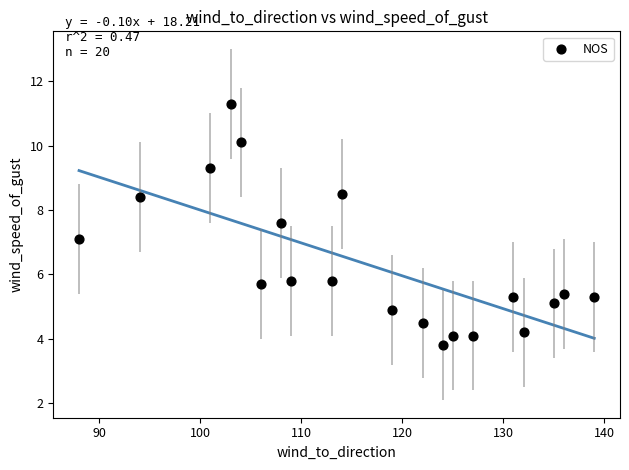

What is the range of X values (max minus min)?

51.0